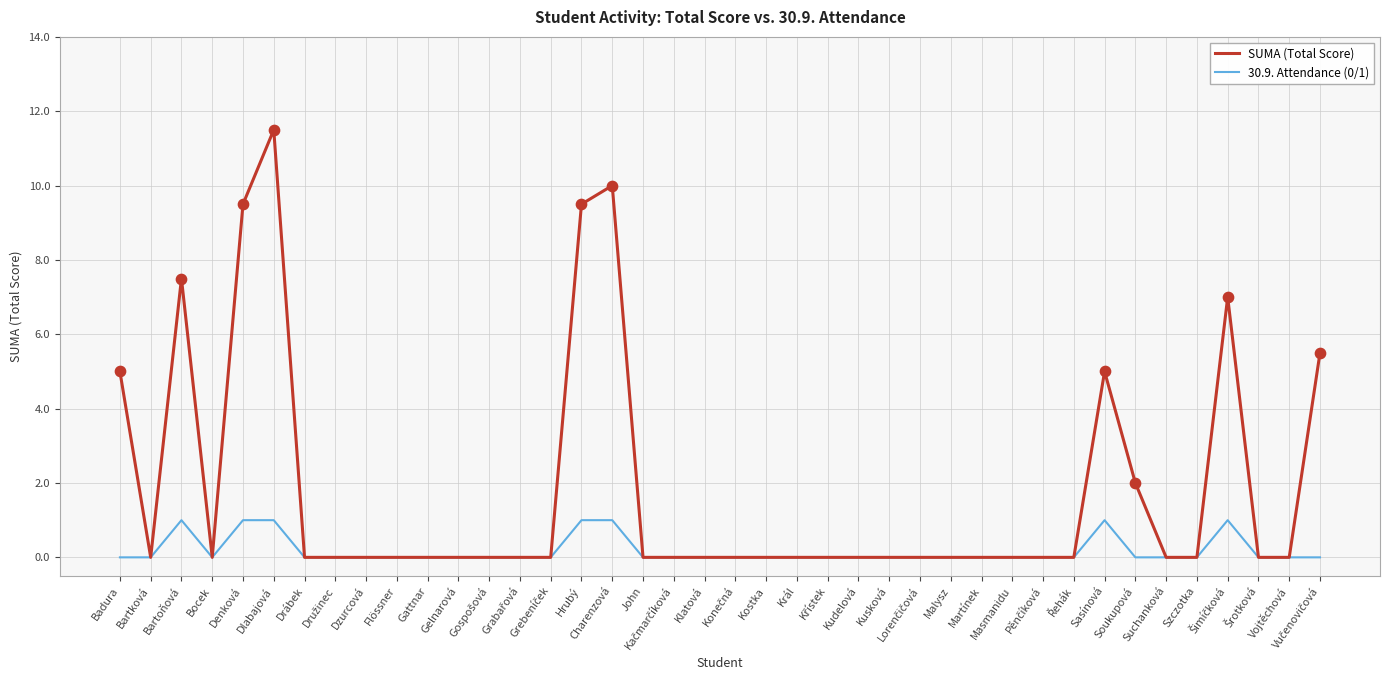

What is the total value across all series at Denková?

10.5